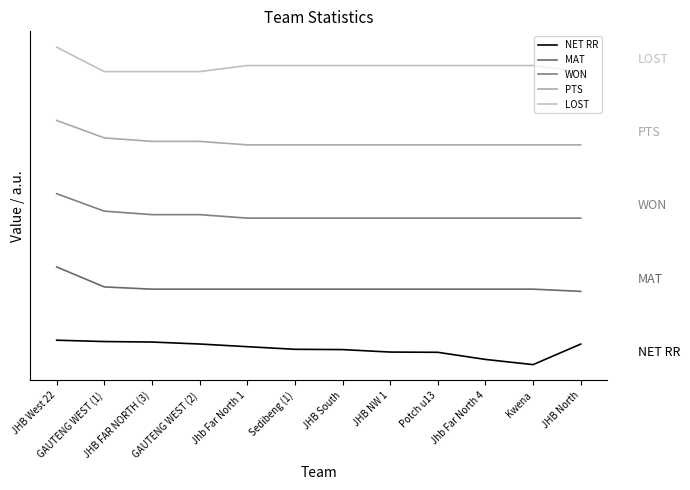

At which label is WON closest to 6?

Jhb Far North 1